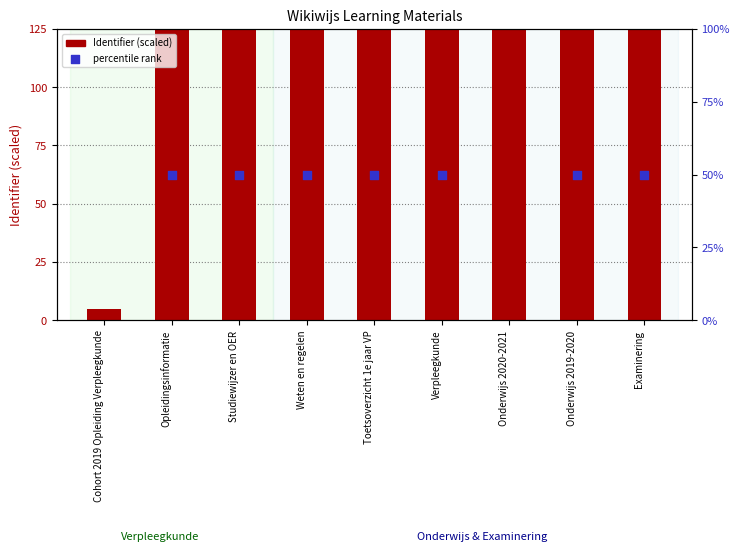

At which category is the sum across all series the highest?

Onderwijs 2020-2021